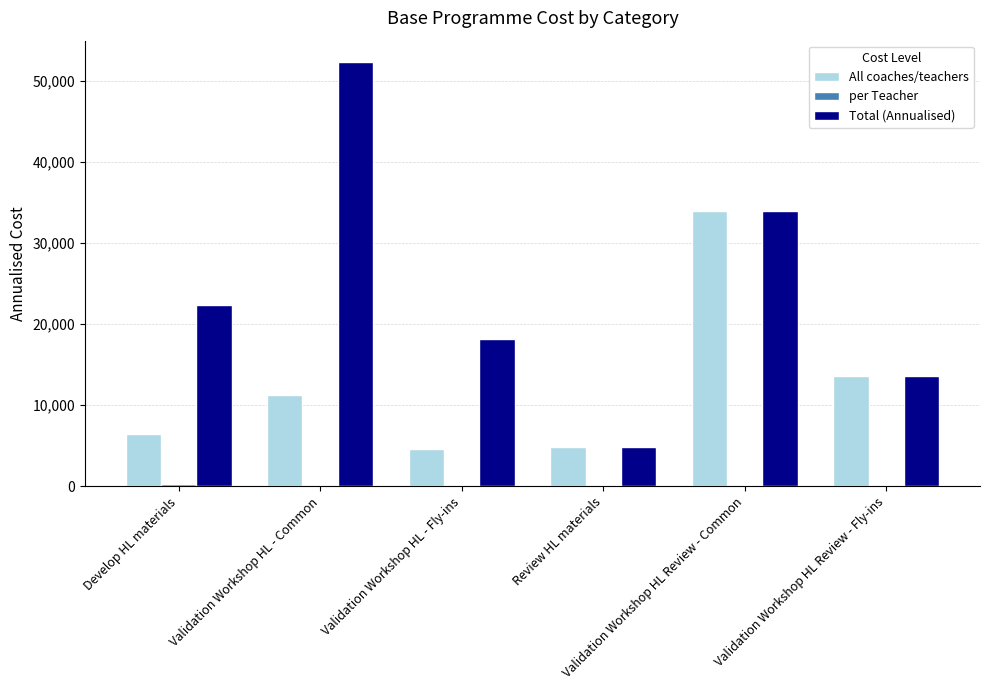

At which category is the sum across all series the highest?

Validation Workshop HL Review - Common